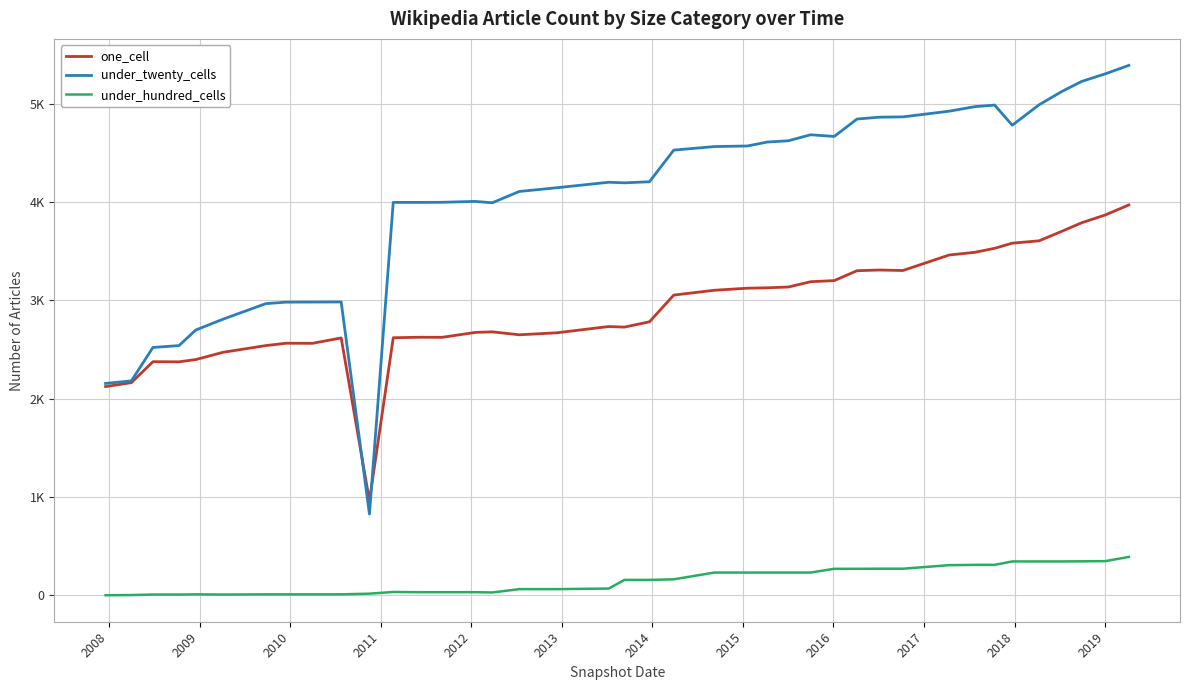

List the series in order of their peak value, highest first.

under_twenty_cells, one_cell, under_hundred_cells